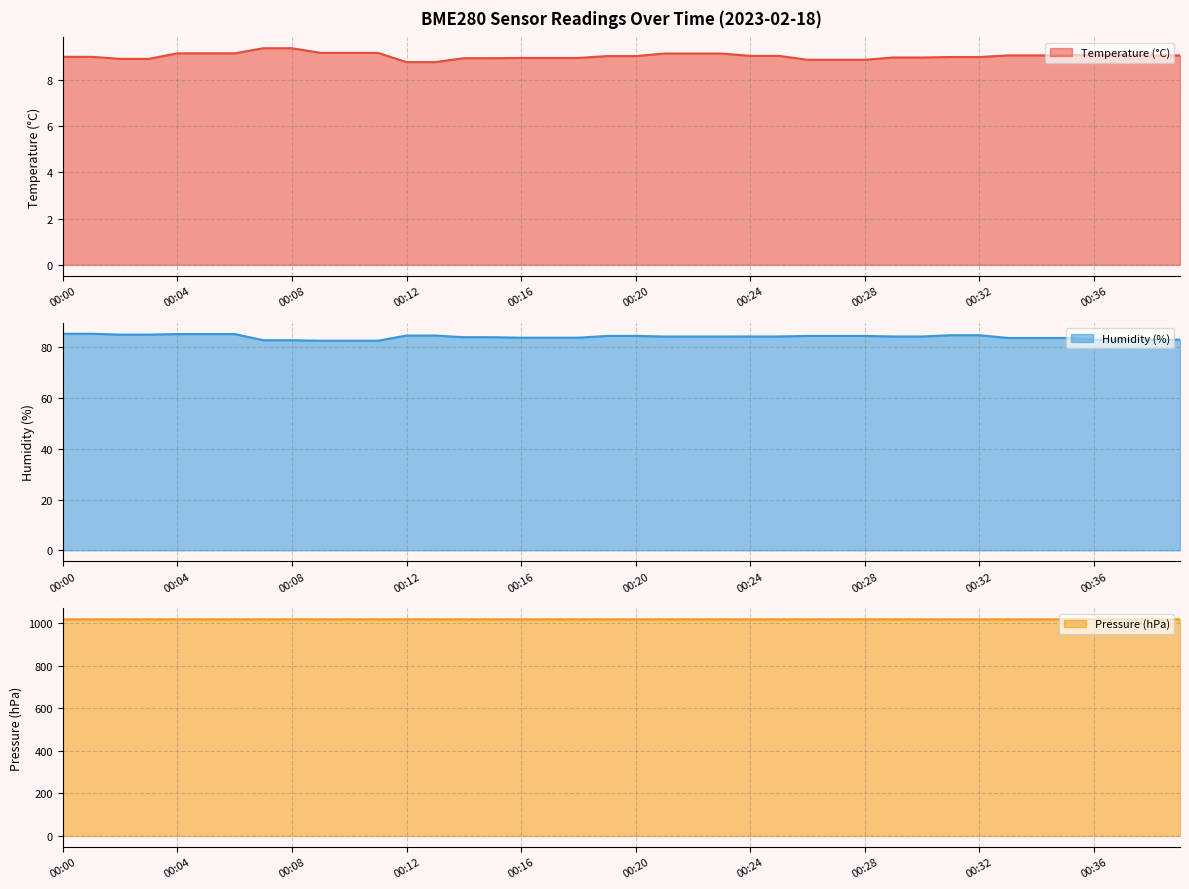

What is the difference between the second highest and minimum values in the Humidity (%) line series?

2.7